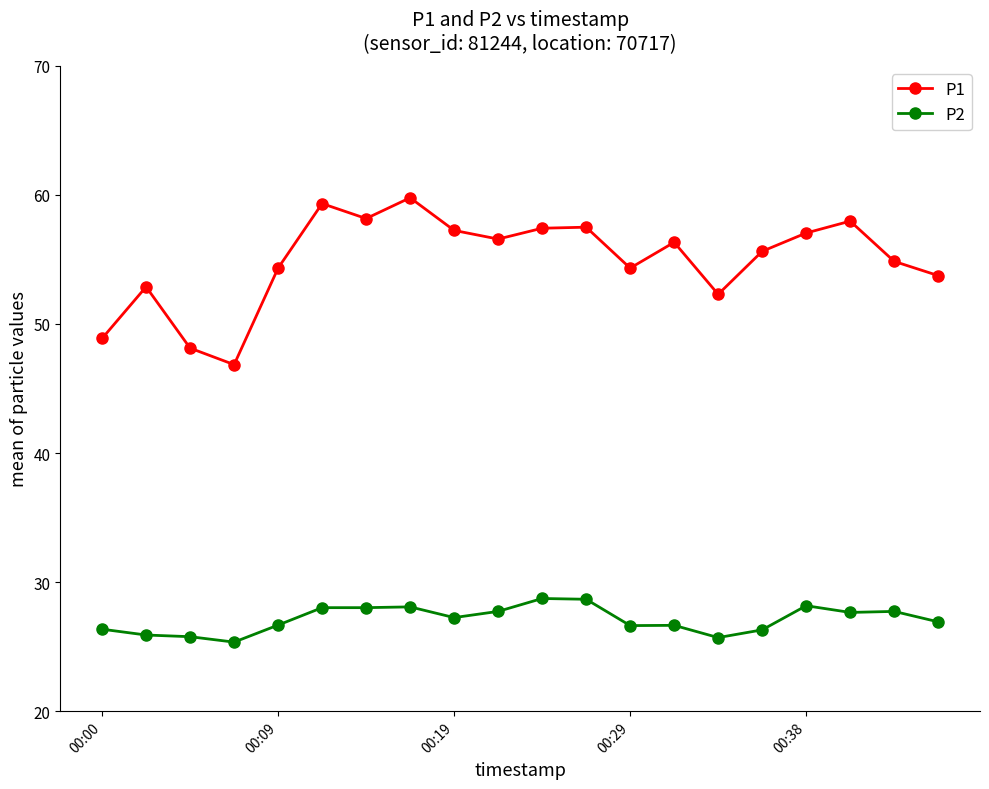

What is the maximum value for P1?

59.8